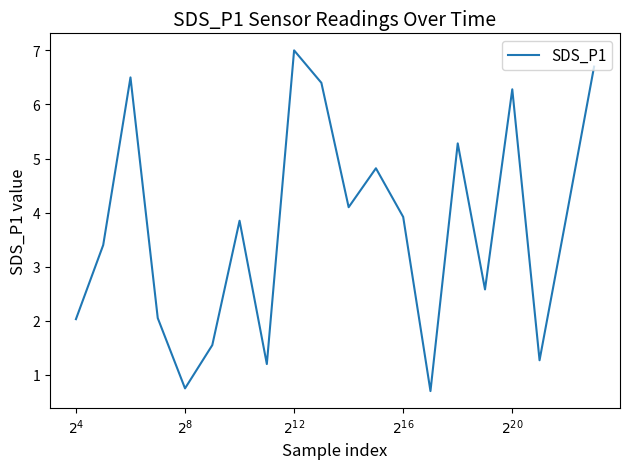

What is the greatest value displayed?

7.0